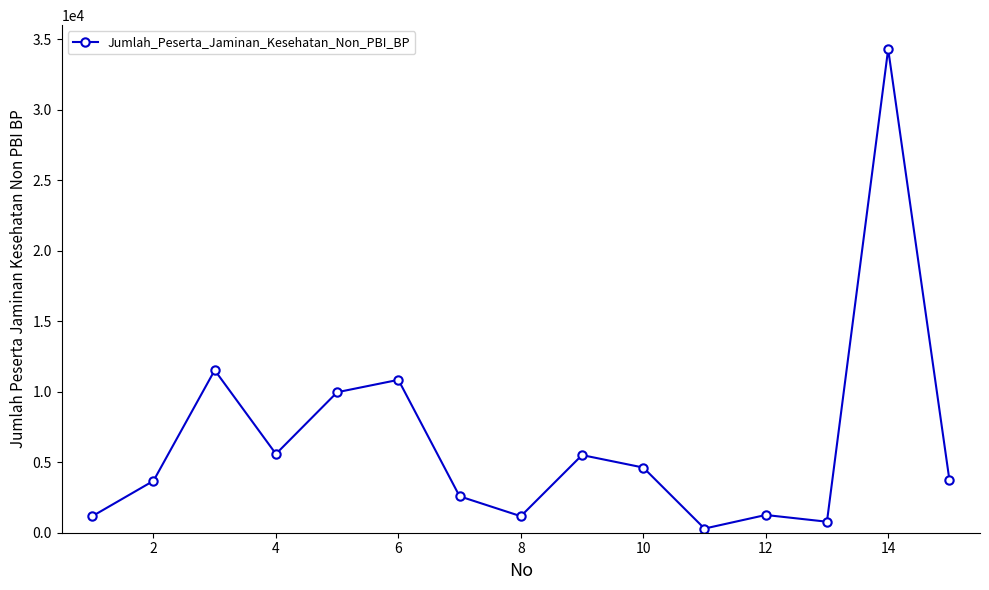

How many distinct data groups are displayed?

1